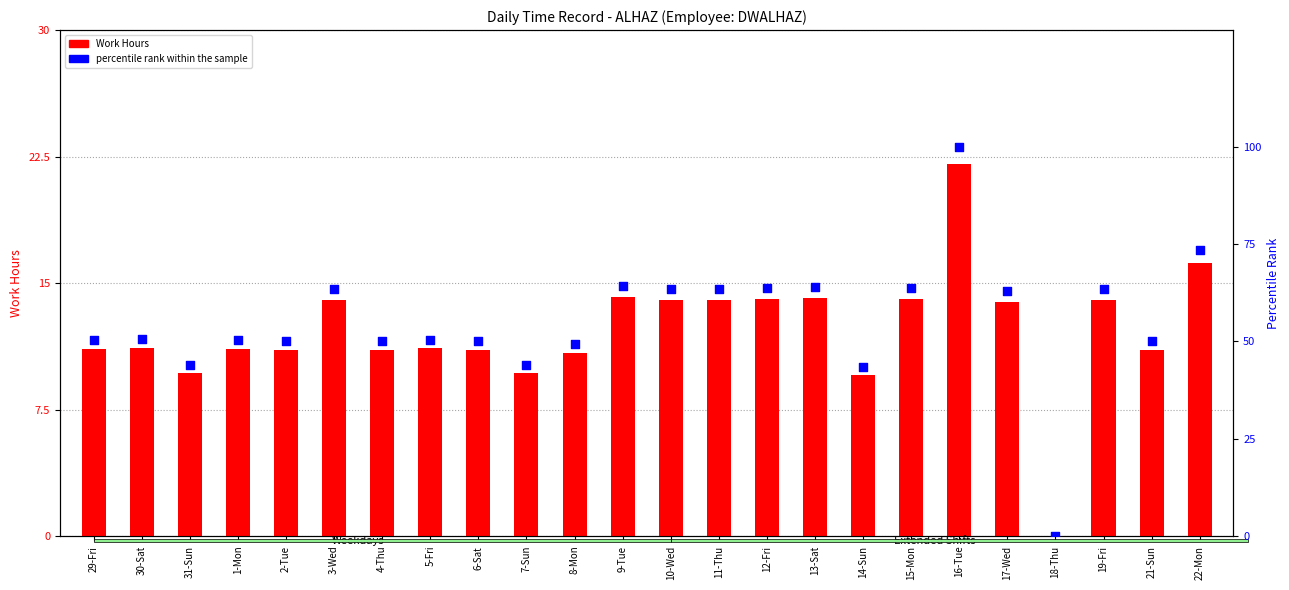

At how many categories does at least one series exceed 10?

23